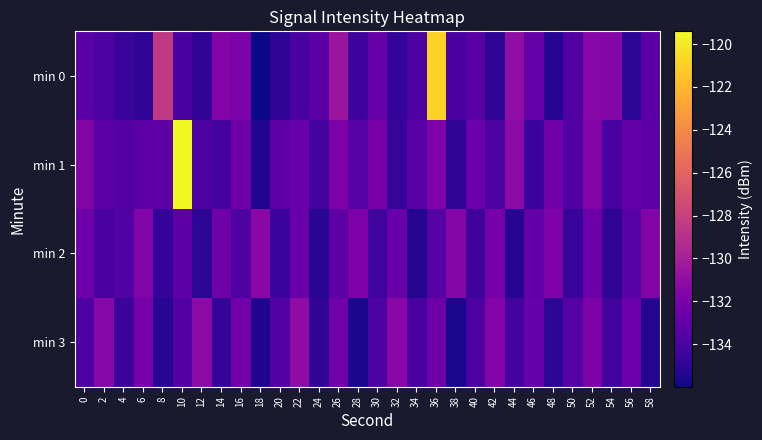

What is the maximum value shown in the chart?

-119.4